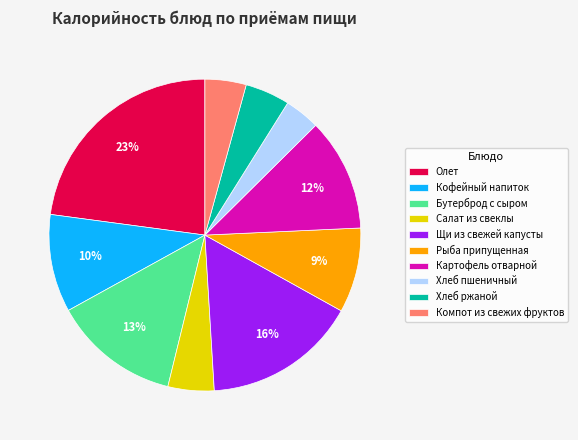

Is it true that Картофель отварной is 12% of the pie?

True